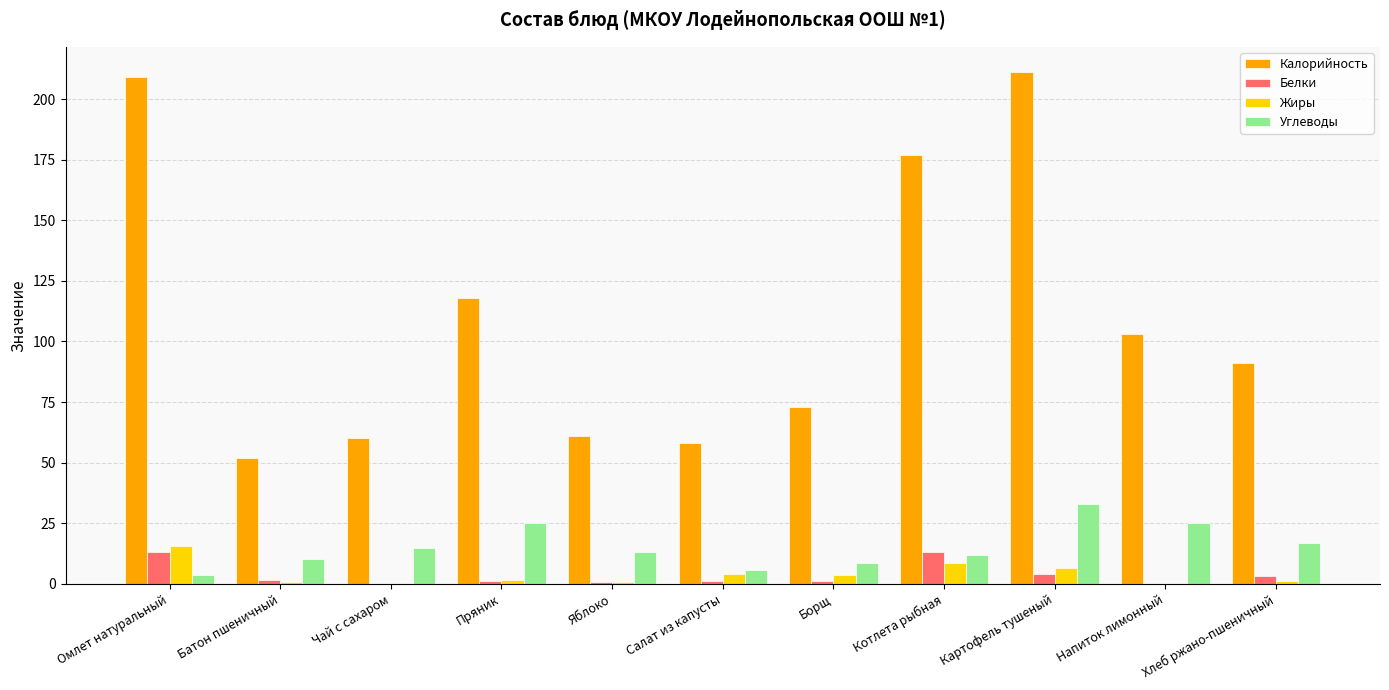

Which series changed the most between Батон пшеничный and Пряник?

Калорийность